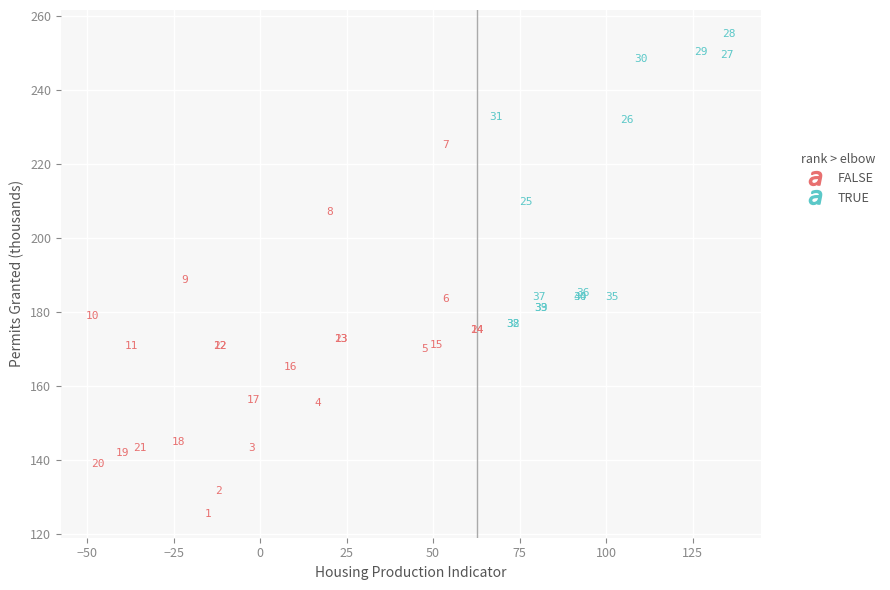

Which series contains the lowest Y value?

FALSE